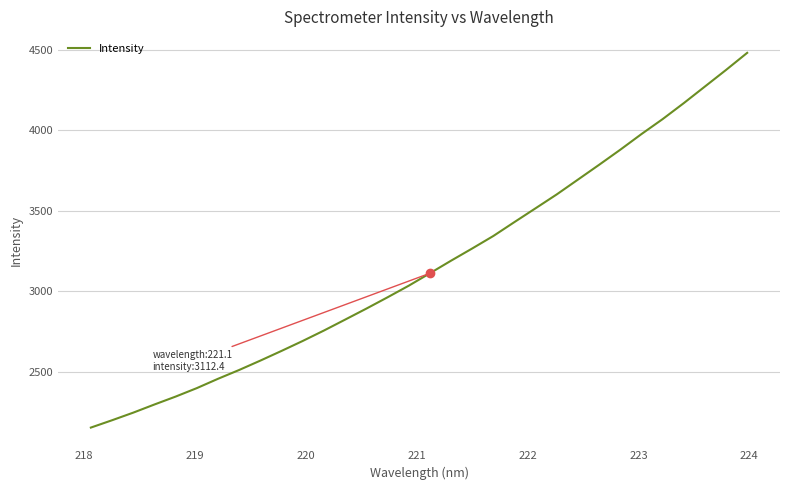

What is the difference between the maximum and minimum values?

2328.8